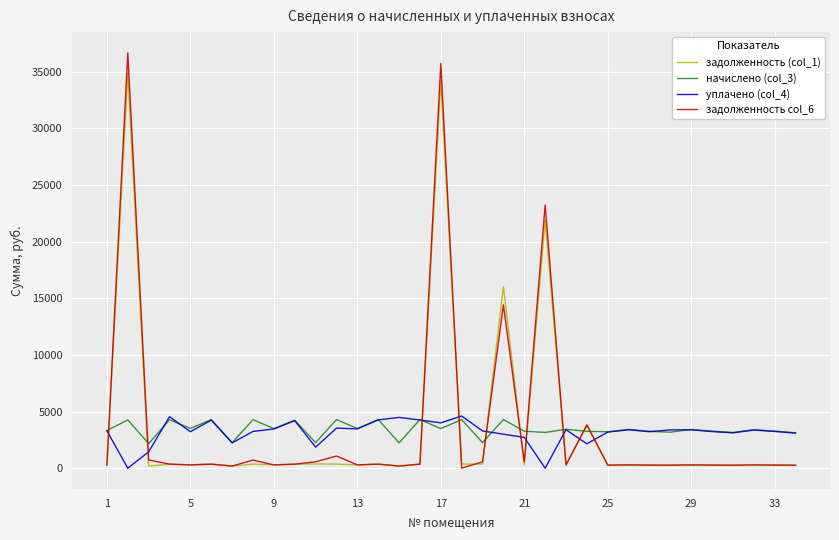

Which series ends up on top after the final intersection of уплачено (col_4) and задолженность col_6?

уплачено (col_4)